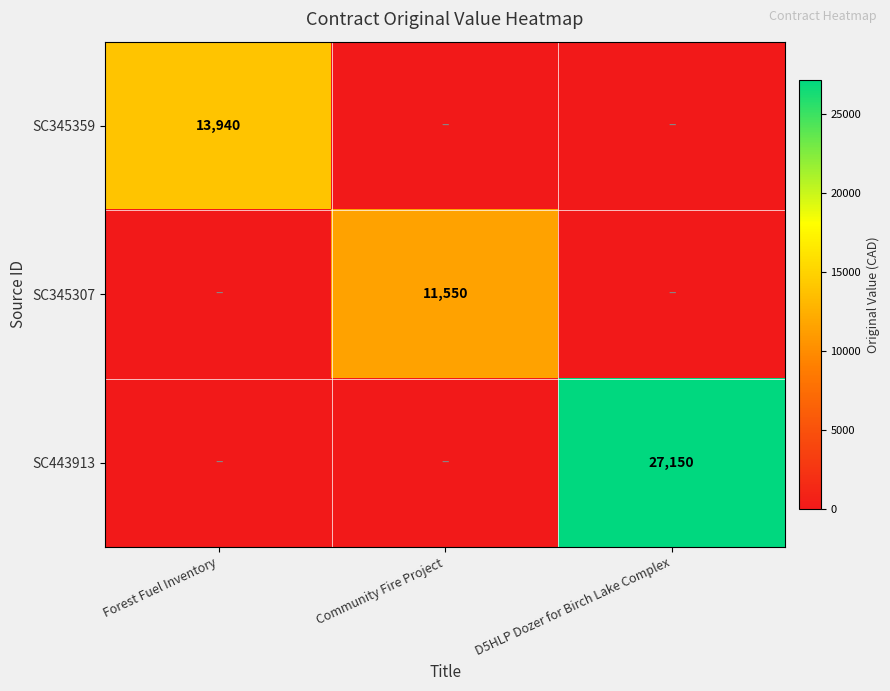

True or false: SC345359 has a value of 13940 at Forest Fuel Inventory.

True